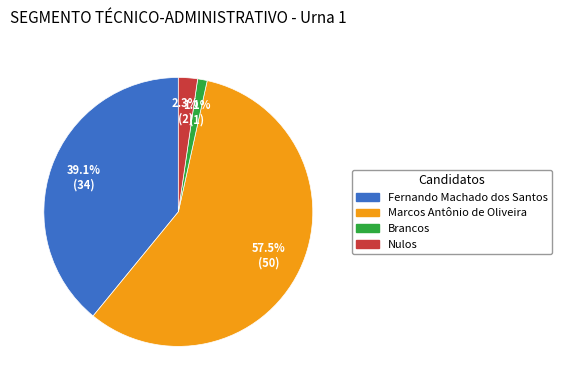

Does Marcos Antônio de Oliveira account for over 50% of the chart?

Yes